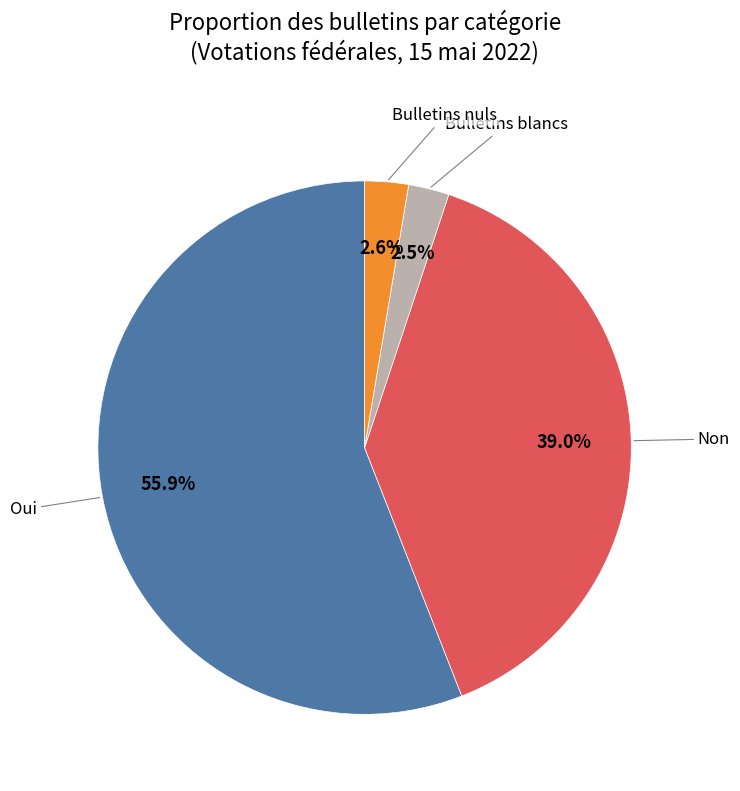

Is there any slice that represents more than half of the pie?

Yes